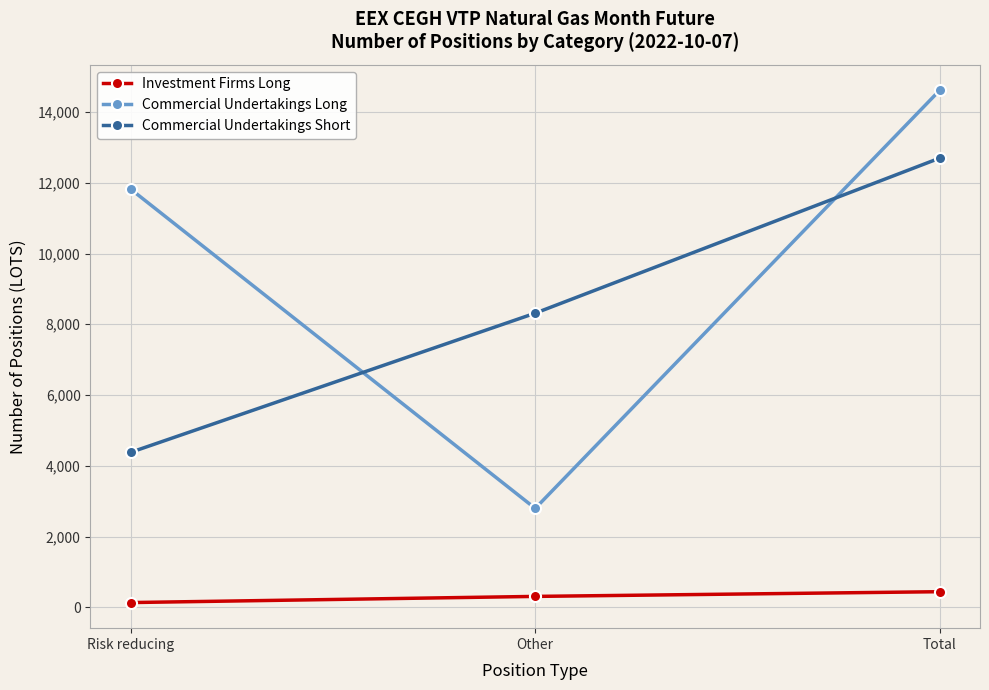

Rank the series by their maximum value, from highest to lowest.

Commercial Undertakings Long, Commercial Undertakings Short, Investment Firms Long